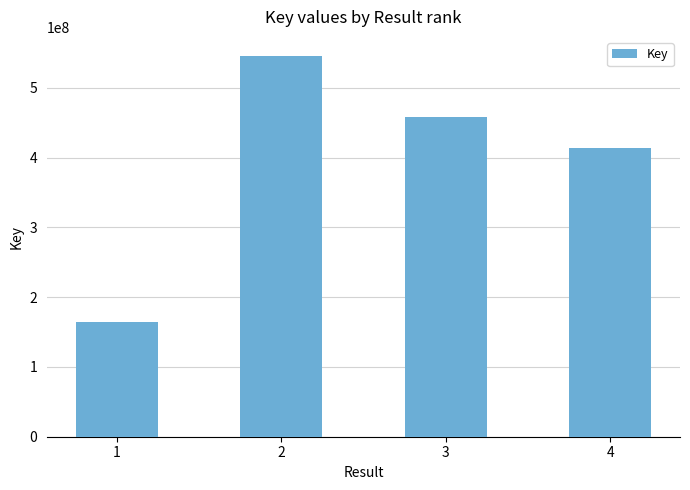

What is the value of the 2nd bar from the left?

545708639